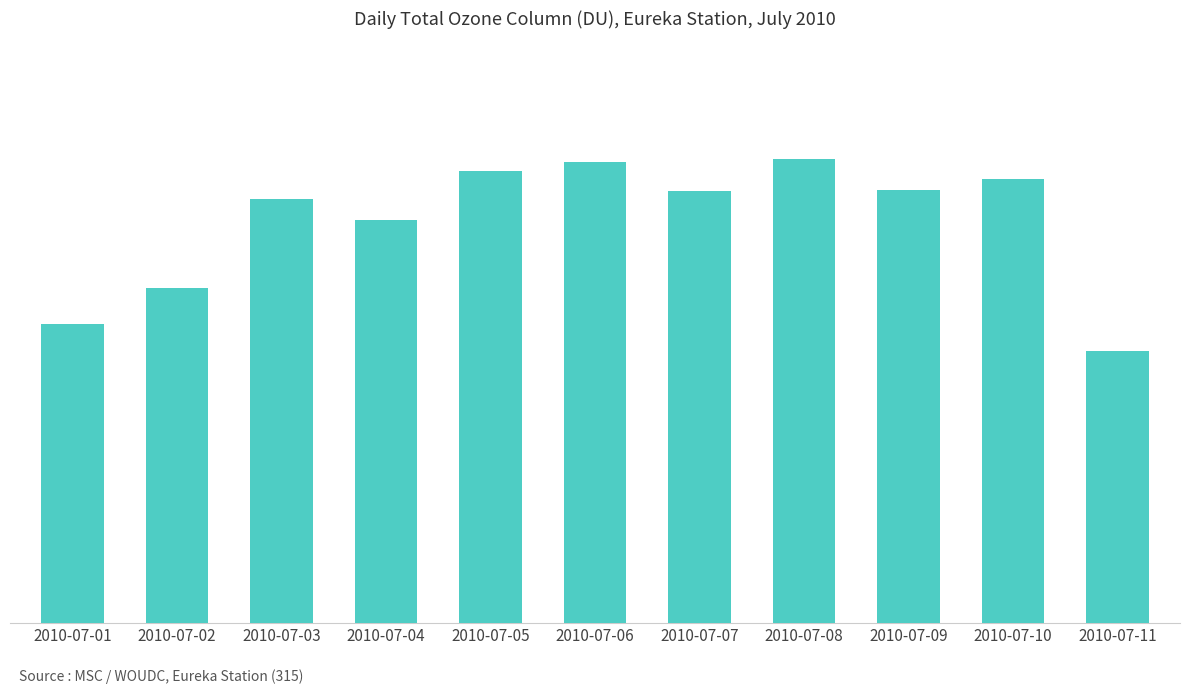

What is the difference between the maximum and minimum values?

18.4